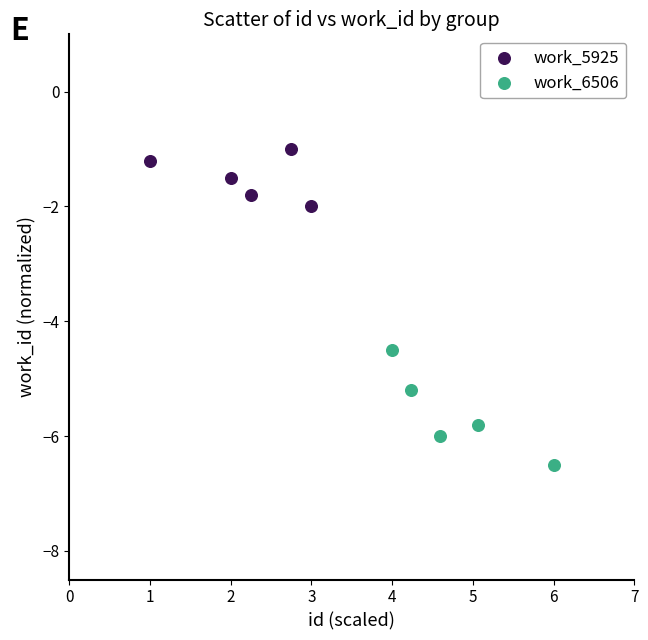

Which series has the widest spread of Y values?

work_6506